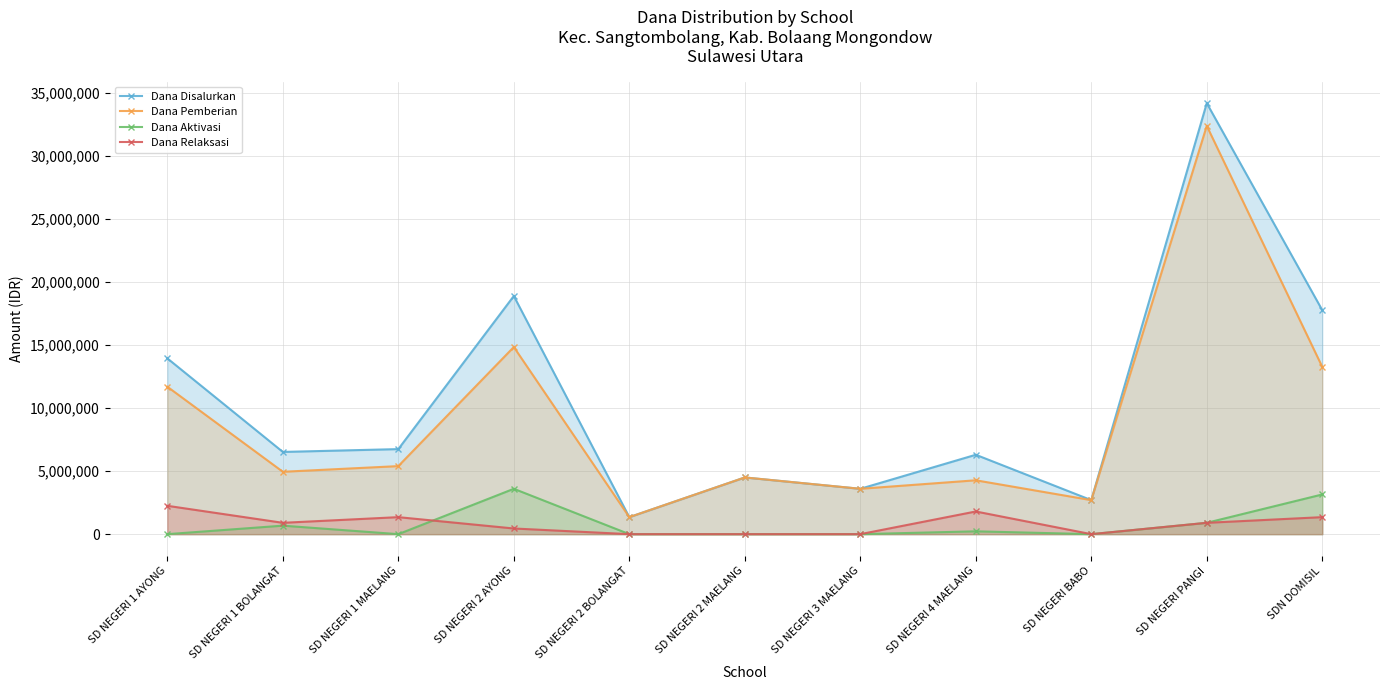

True or false: Dana Disalurkan and Dana Aktivasi cross at least once.

False